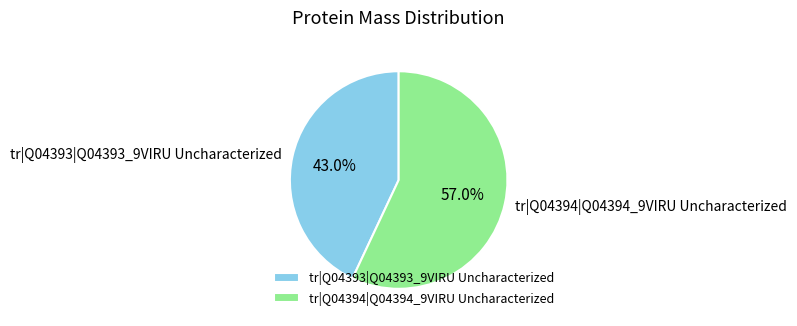

Which slice is the largest?

tr|Q04394|Q04394_9VIRU Uncharacterized